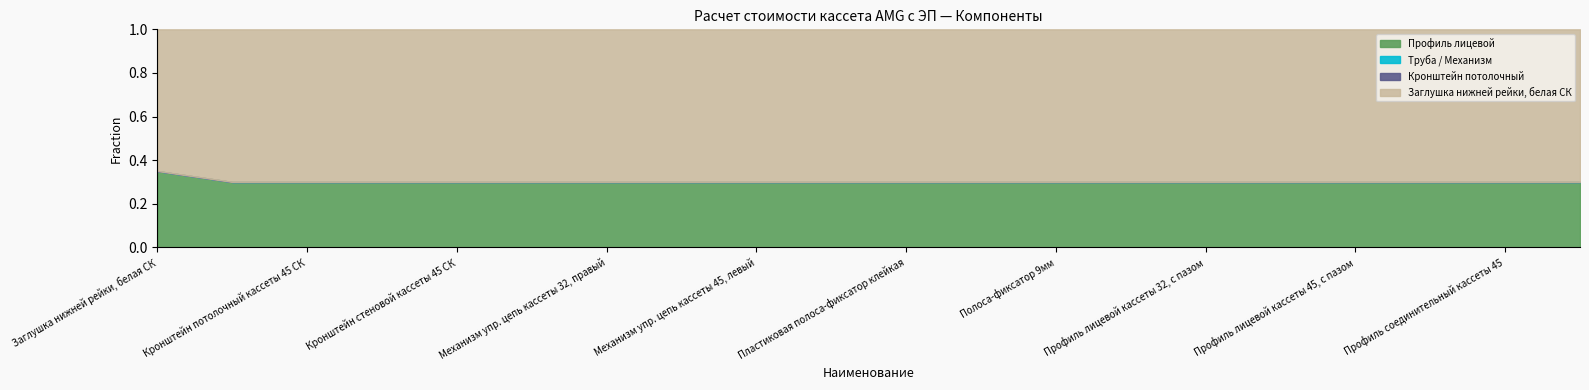

Does the chart have visible grid lines?

No